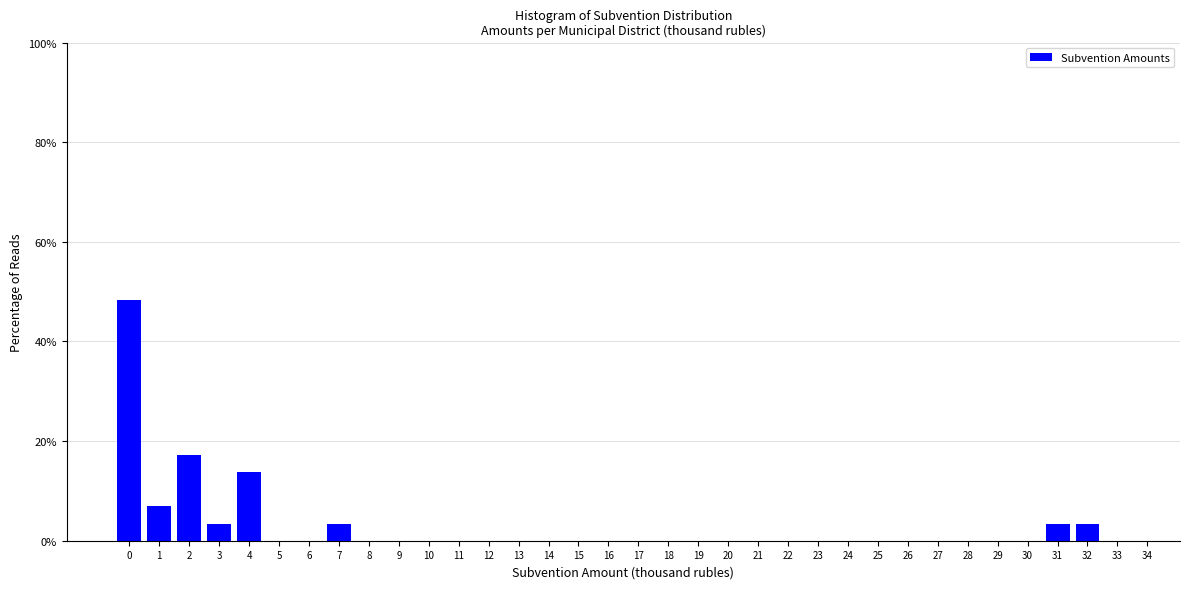

What is the greatest value displayed?

48.3